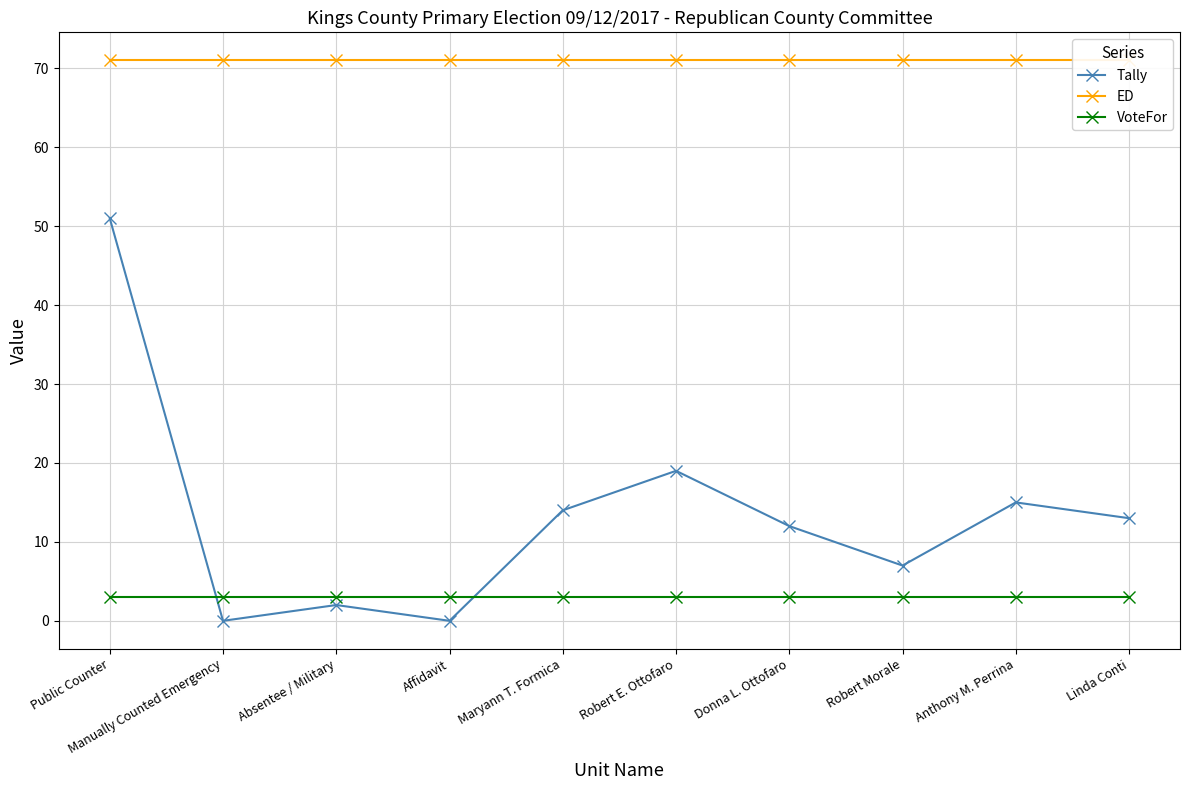

What is the greatest value displayed?

71